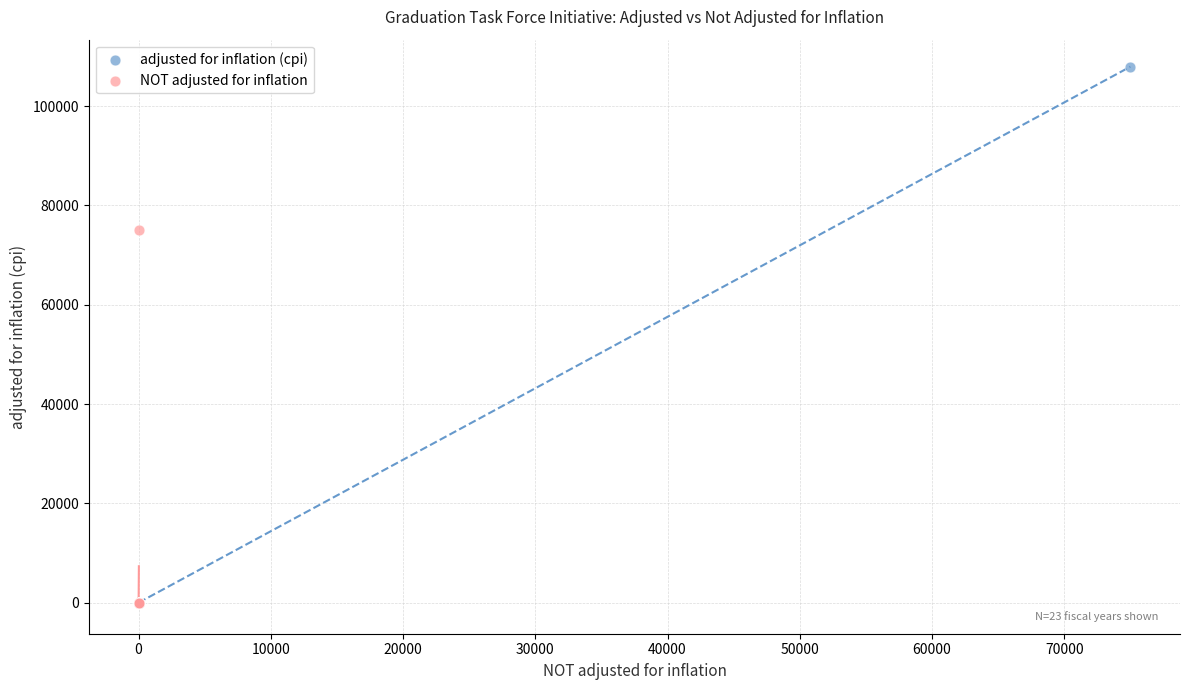

Which series has the widest spread of Y values?

adjusted for inflation (cpi)